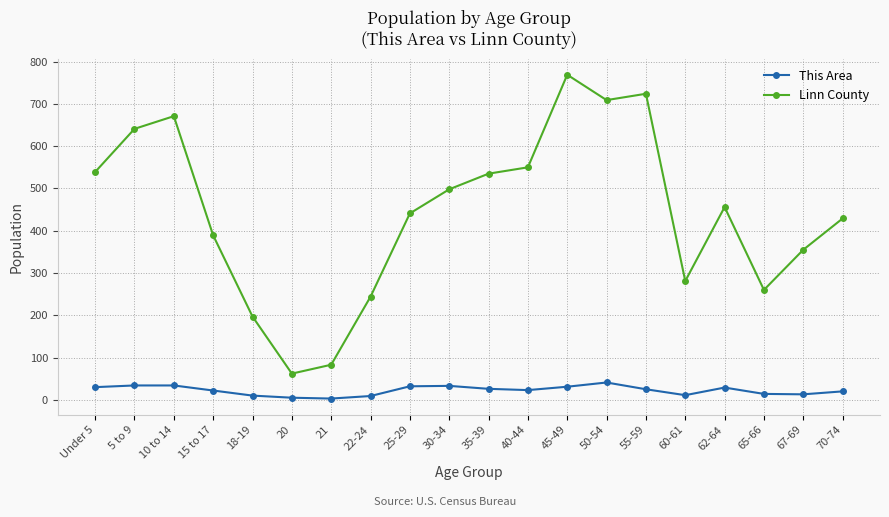

How many lines are shown in the chart?

2